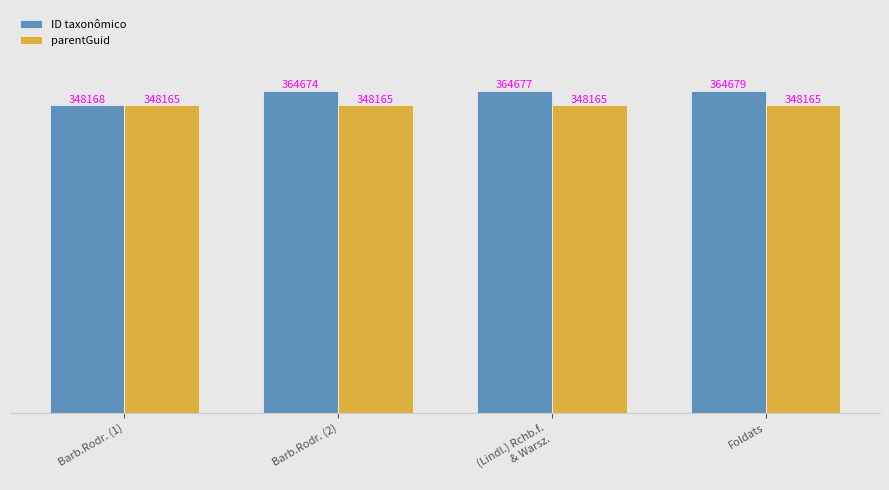

Reading left to right, transcribe all the data shown in this chart.

ID taxonômico: 348168	364674	364677	364679
parentGuid: 348165	348165	348165	348165